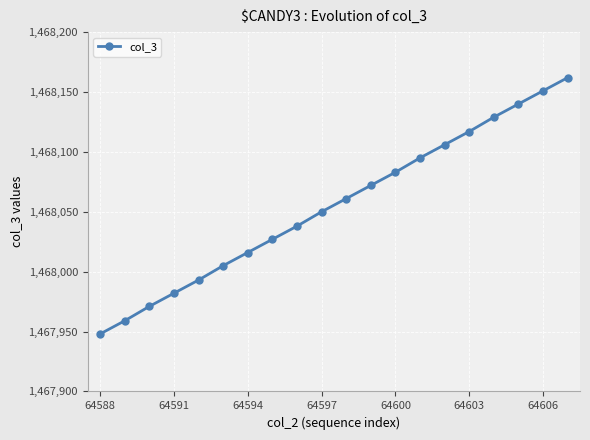

What is the sum of all values?

29361105